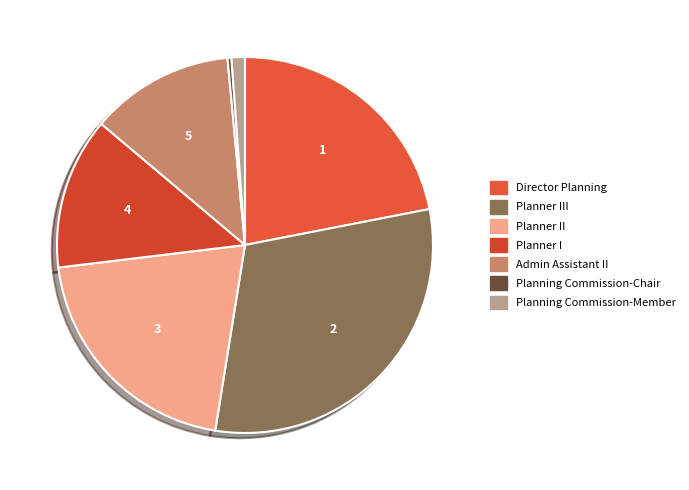

To the nearest percent, what is the difference between the largest and smallest slice percentages?

30%